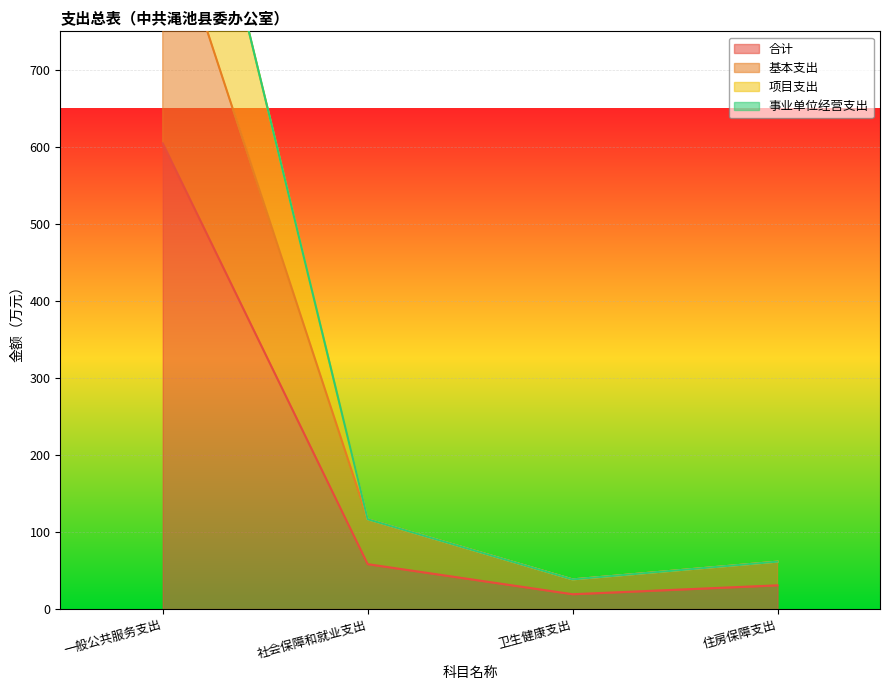

What is the greatest value displayed?

1209.1